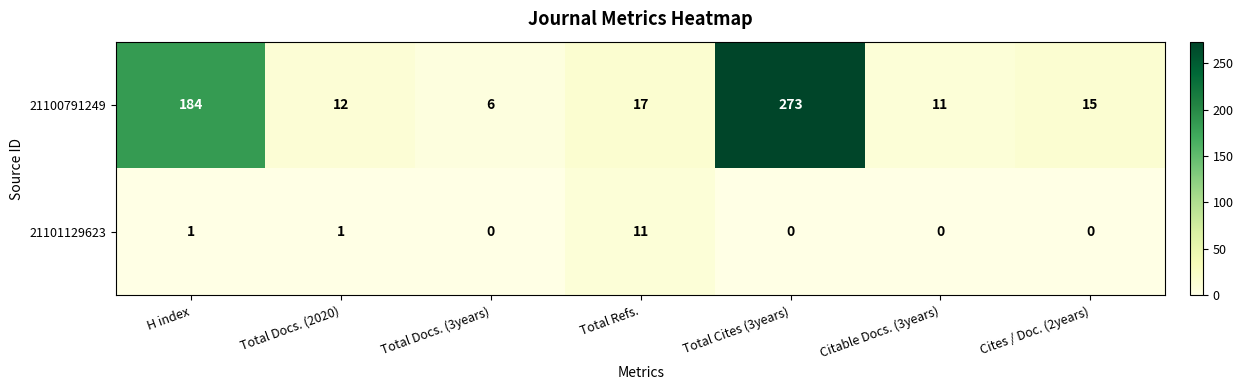

Reading right to left, extract all data points from this chart.

21100791249: 15	11	273	17	6	12	184
21101129623: 0	0	0	11	0	1	1